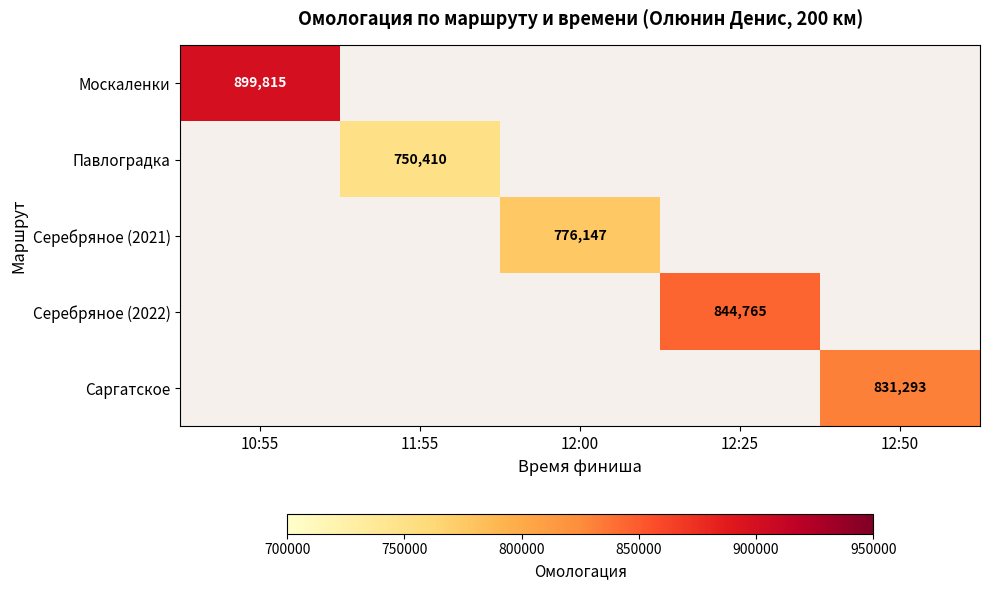

Is it true that Саргатское equals 831293 at 12:50?

True